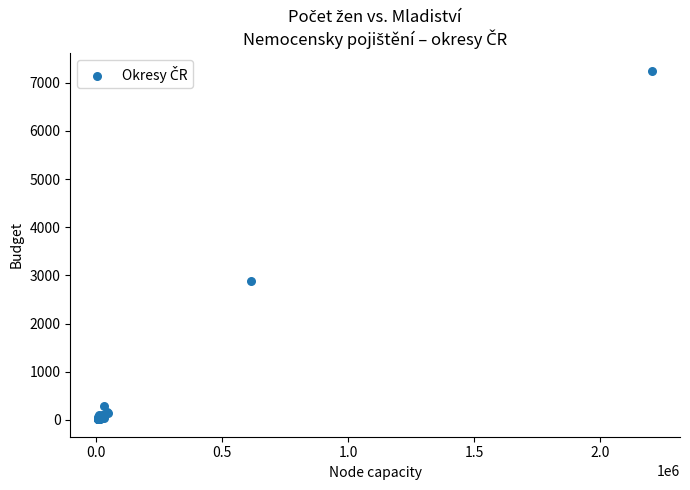

What Y value in the scatter plot is closest to 3633?

2894